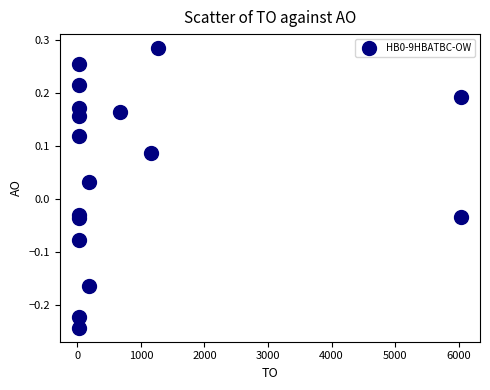

What is the range of X values (max minus min)?

6010.0